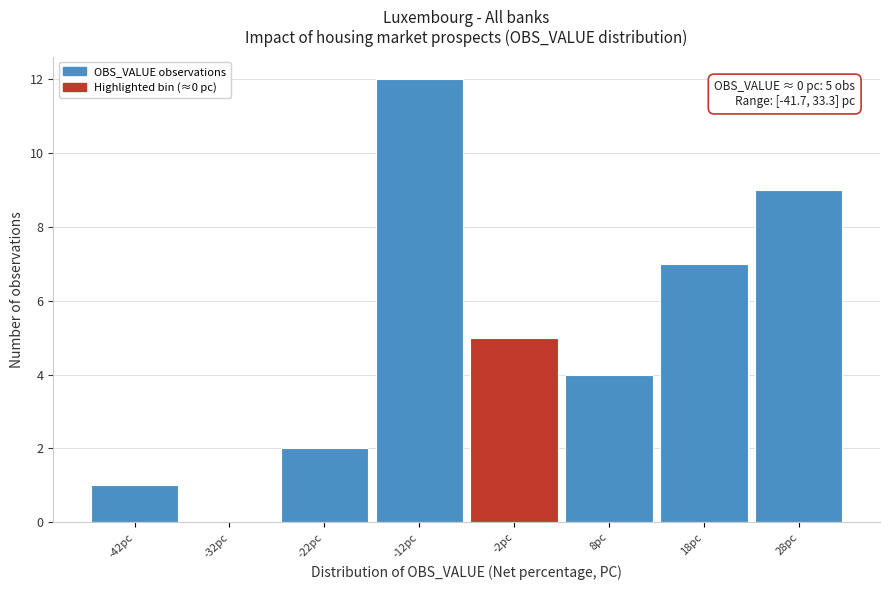

Which range on the x-axis has the tallest bar?

-17 to -7